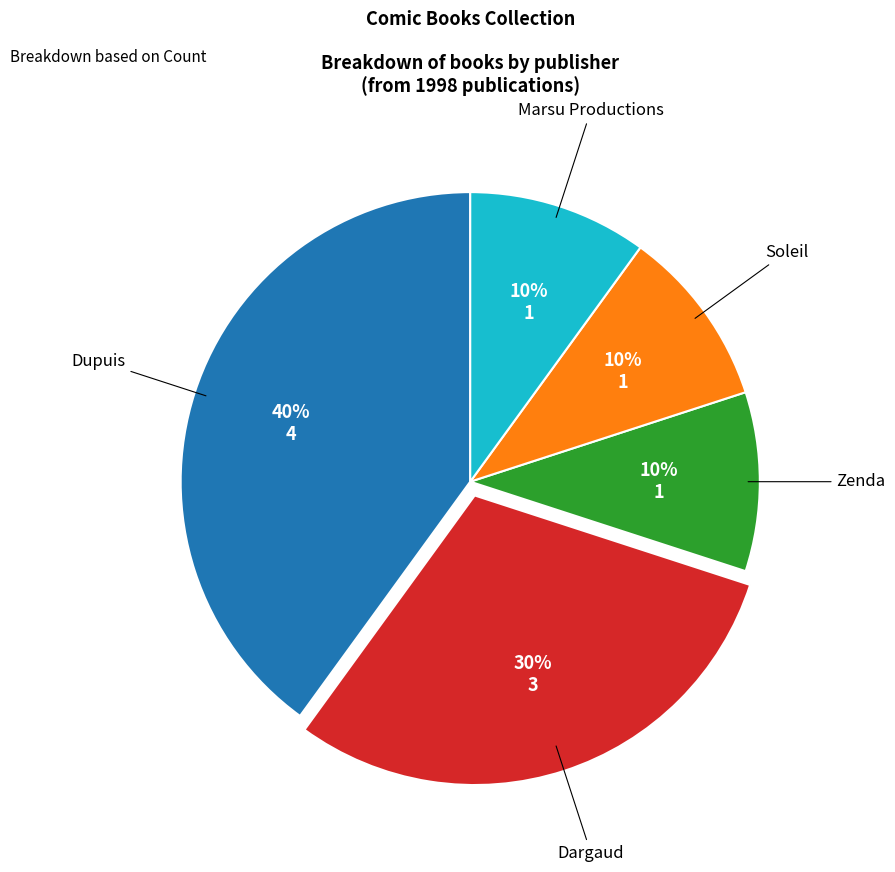

Do Zenda and Soleil together represent more than half of the pie?

No